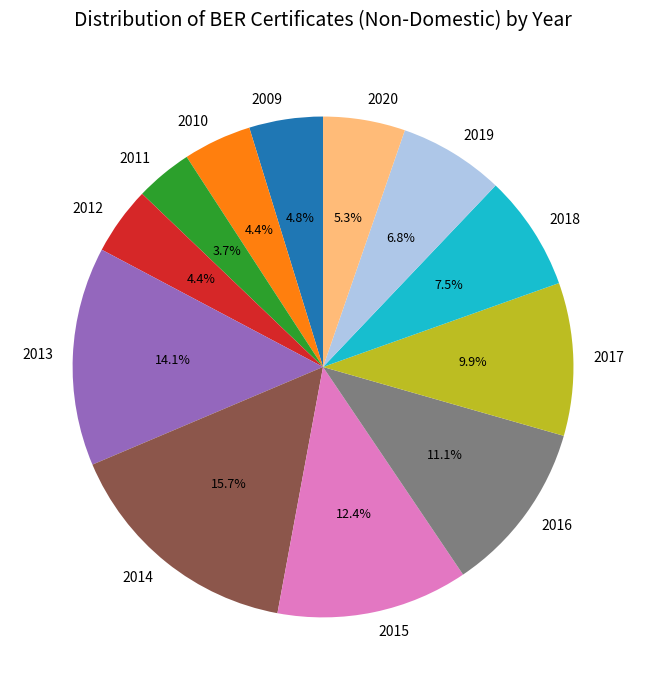

What percentage is NOT represented by 2015?

87.6%